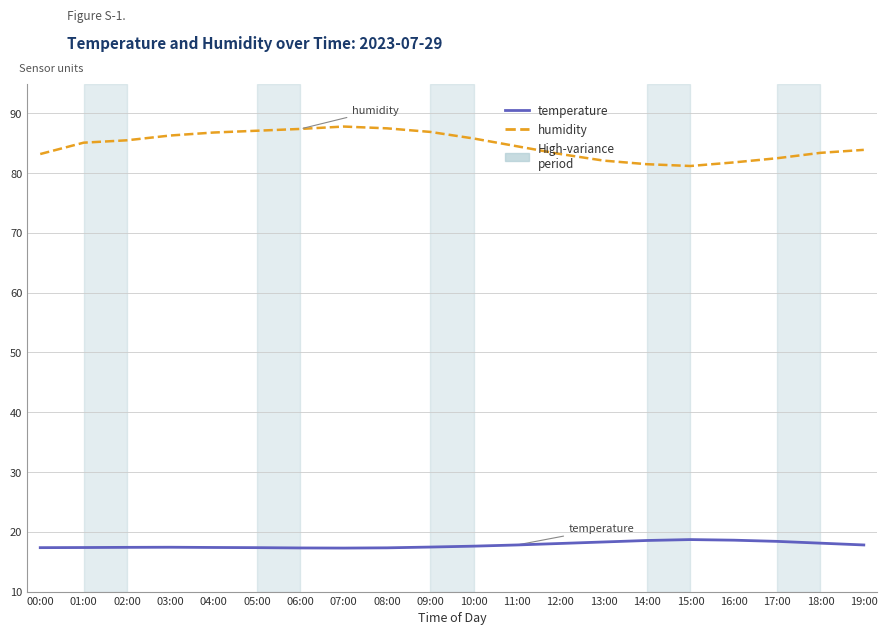

Rank the series at 10:00 from lowest to highest value.

temperature, humidity